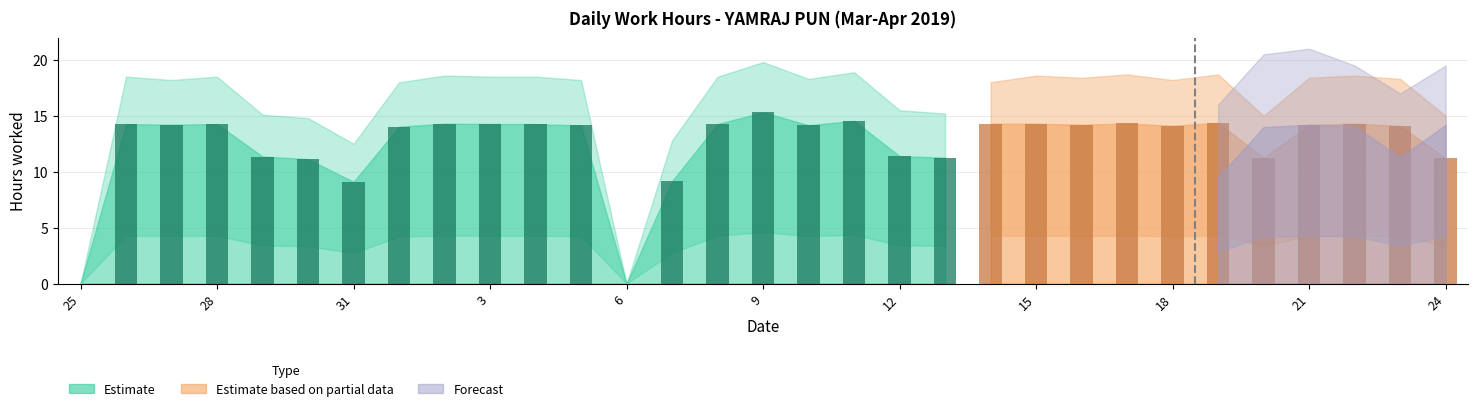

Reading right to left, list all the values displayed in this chart.

Low Hours: 11.2	14.1	14.3	14.2	11.2	14.4	14.1	14.3	14.2	14.3	9.1	11.3	11.4	14.6	14.2	15.3	14.3	9.2	0.0	14.1	14.3	14.3	14.3	14.0	9.1	11.1	11.4	14.3	14.2	14.3	0.0
Upper Estimate: 15.0	18.3	18.6	18.4	15.0	18.7	18.2	18.7	18.4	18.6	12.8	15.2	15.5	18.9	18.3	19.8	18.5	12.8	0.0	18.2	18.5	18.5	18.6	18.0	12.5	14.8	15.1	18.5	18.2	18.5	0.0
Partial Estimate: 11.2	14.1	14.3	14.2	11.2	14.4	14.1	14.3	14.2	14.3	14.3	0.0	0.0	0.0	0.0	0.0	0.0	0.0	0.0	0.0	0.0	0.0	0.0	0.0	0.0	0.0	0.0	0.0	0.0	0.0	0.0
Partial Upper: 15.0	18.3	18.6	18.4	15.0	18.7	18.2	18.7	18.4	18.6	18.0	0.0	0.0	0.0	0.0	0.0	0.0	0.0	0.0	0.0	0.0	0.0	0.0	0.0	0.0	0.0	0.0	0.0	0.0	0.0	0.0